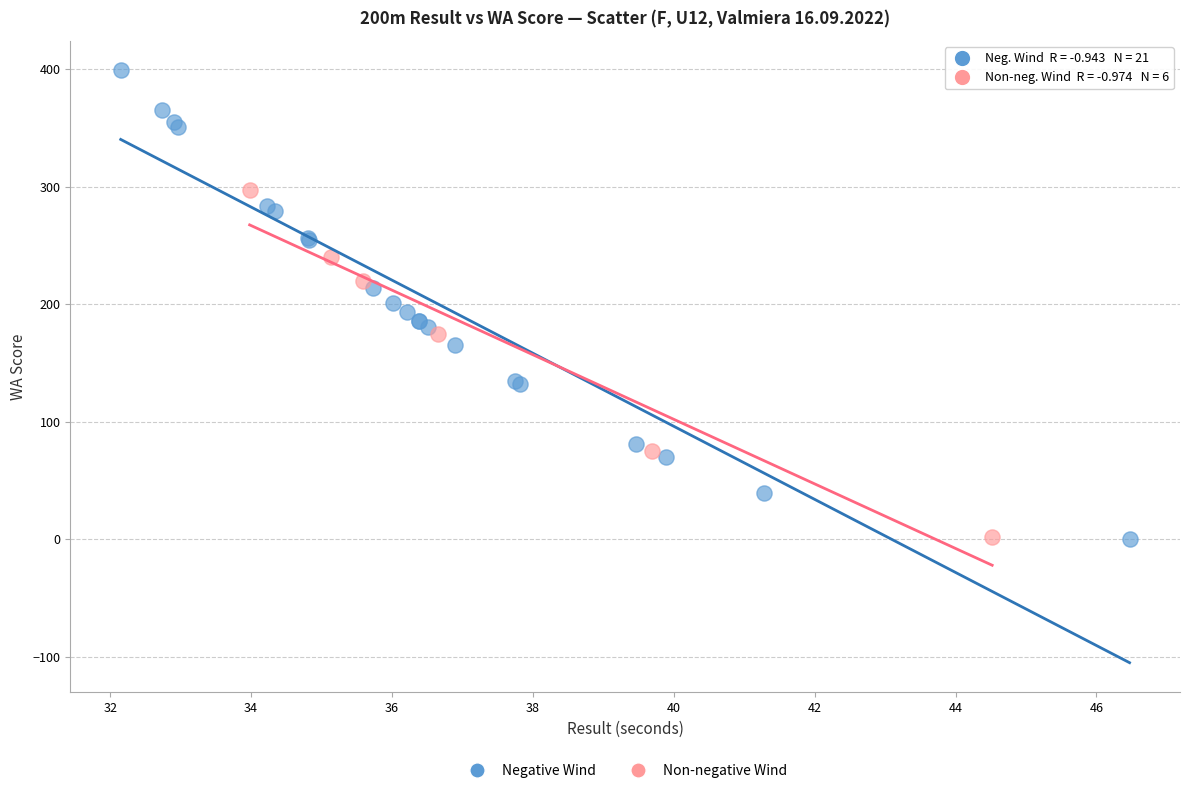

Which series reaches the maximum Y coordinate?

Negative Wind